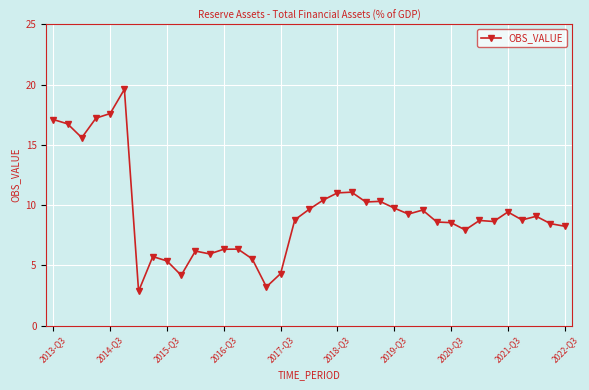

What is the maximum value shown in the chart?

19.6